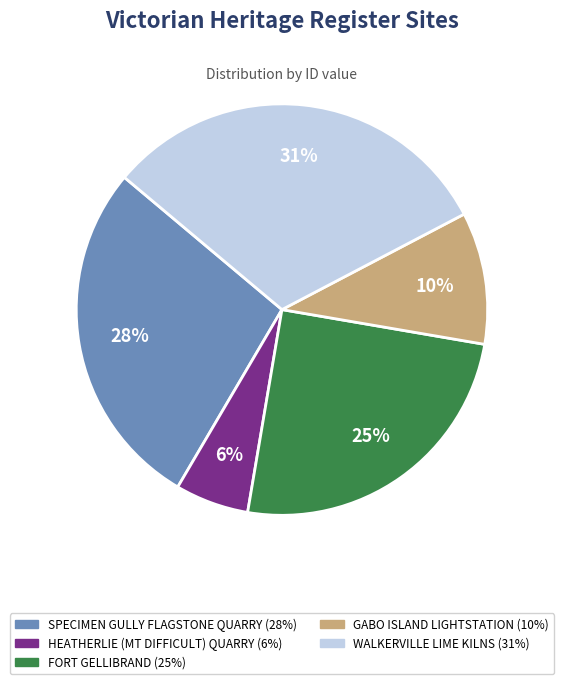

Combined, do WALKERVILLE LIME KILNS and FORT GELLIBRAND account for over 50%?

Yes